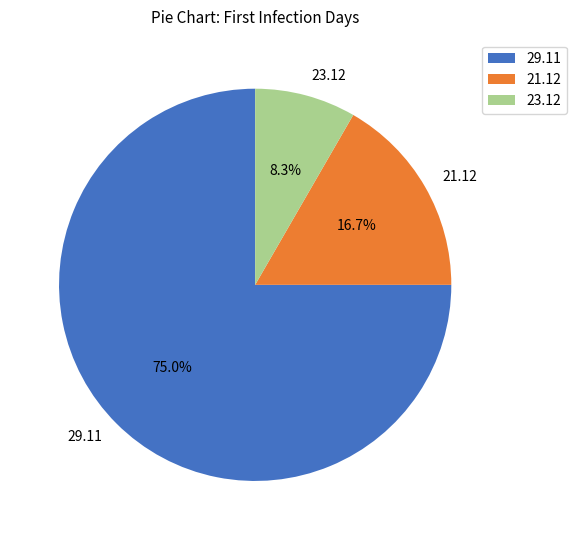

How much of the chart is everything except 21.12?

83.3%